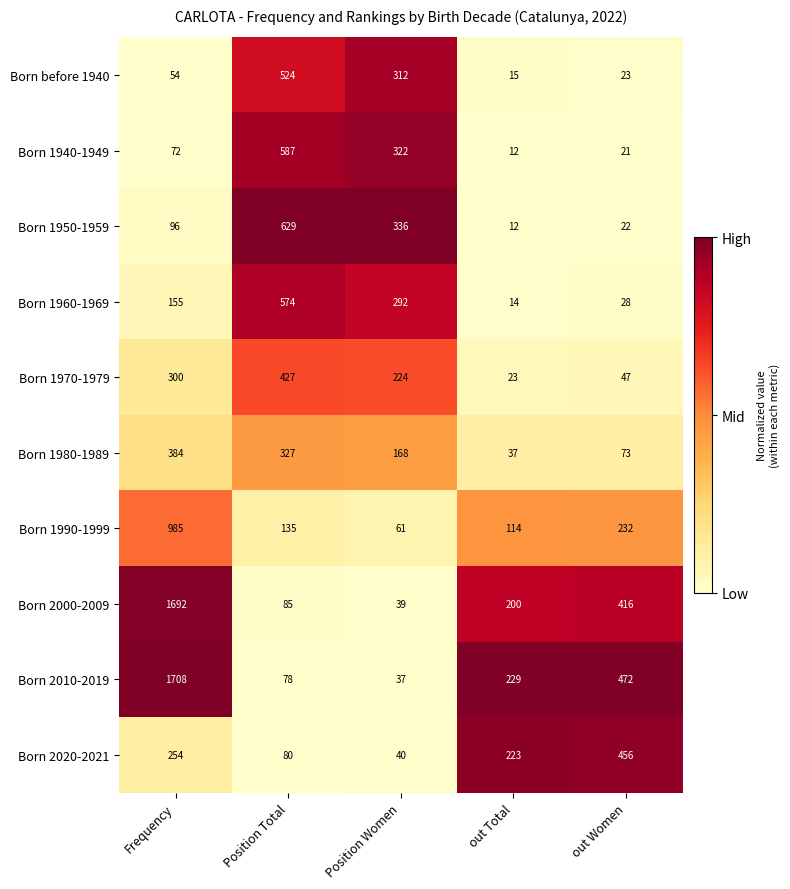

What is the total value across all series at Frequency?

5700